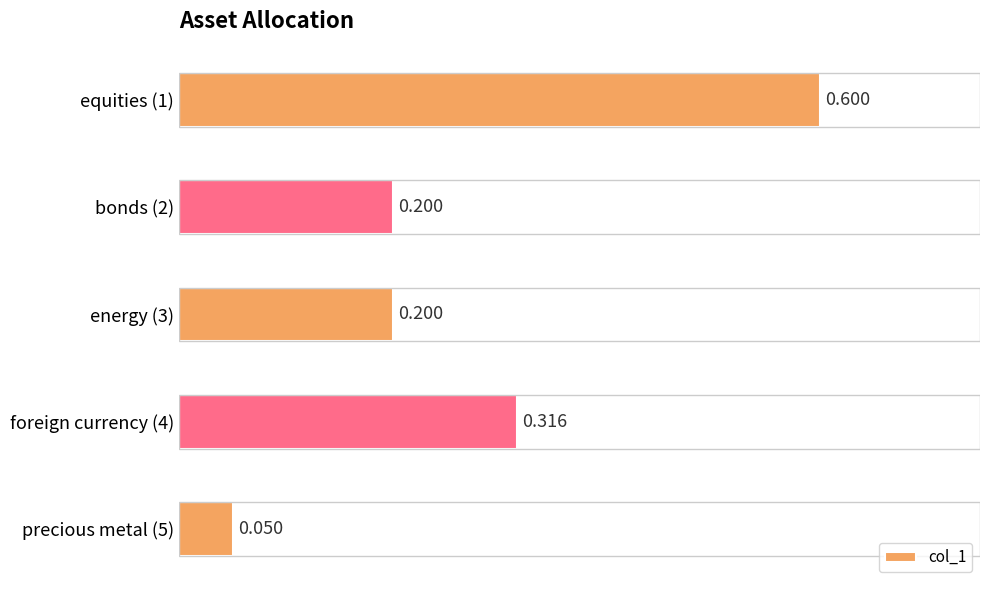

How many series are shown in this chart?

1